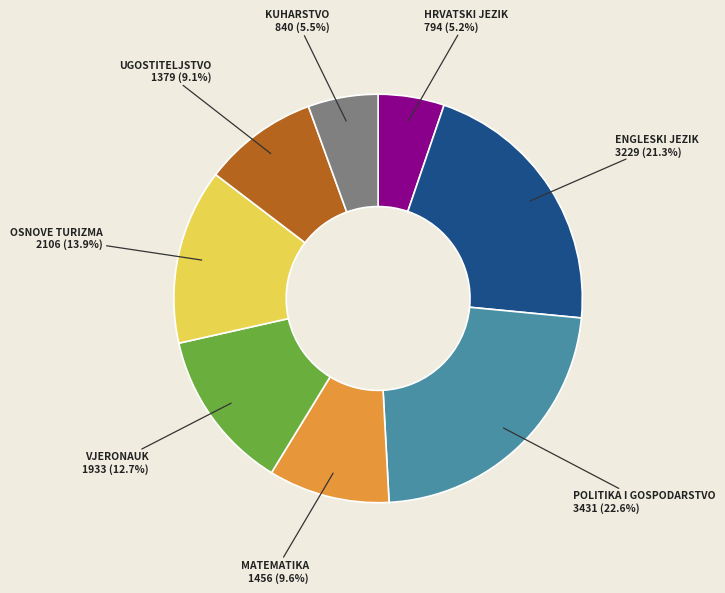

To the nearest percent, what percentage of the pie is POLITIKA I GOSPODARSTVO?

23%